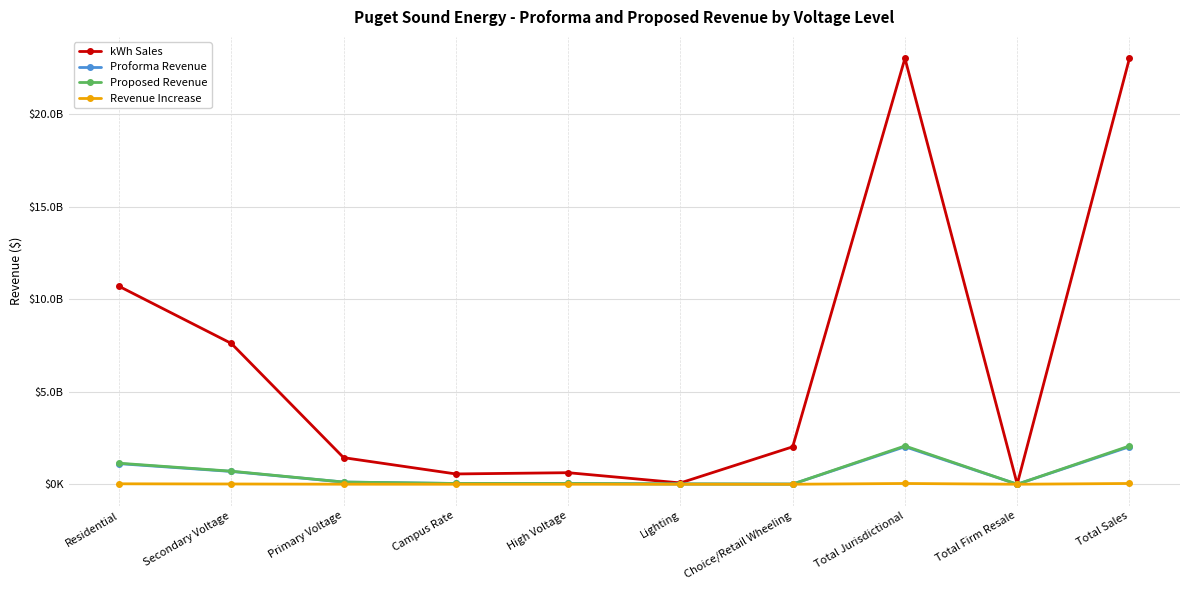

What is the difference between the kWh Sales values at Total Sales and Choice/Retail Wheeling?

20993546969.8